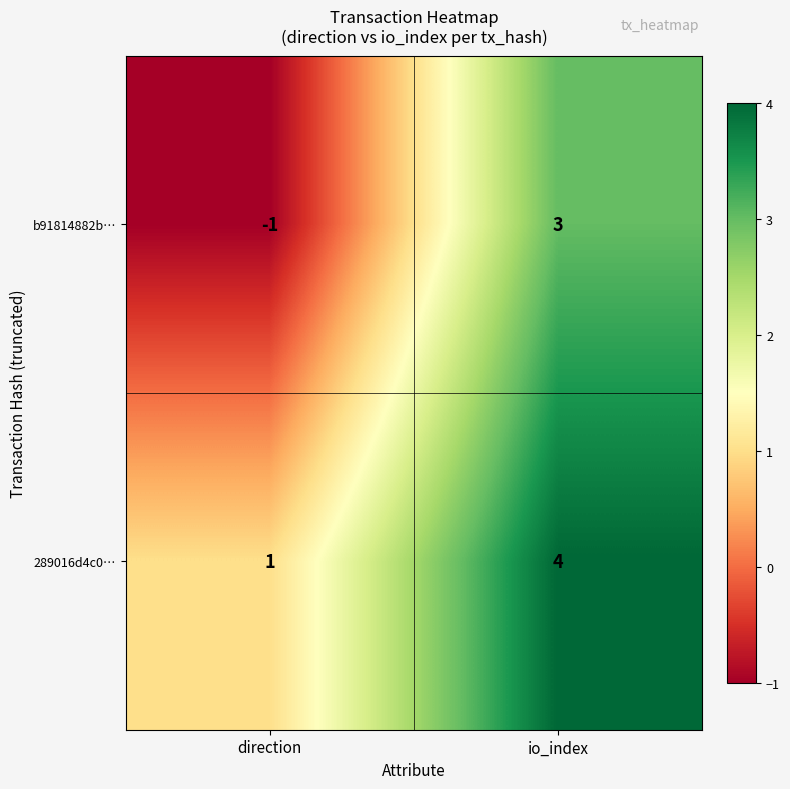

Rank the series by their maximum value, from lowest to highest.

b91814882b…, 289016d4c0…